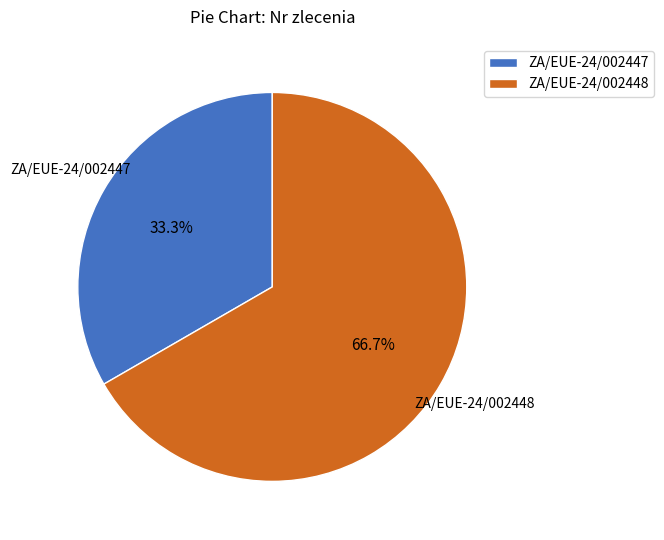

To the nearest percent, what is the difference between the ZA/EUE-24/002447 and ZA/EUE-24/002448 slice percentages?

33%